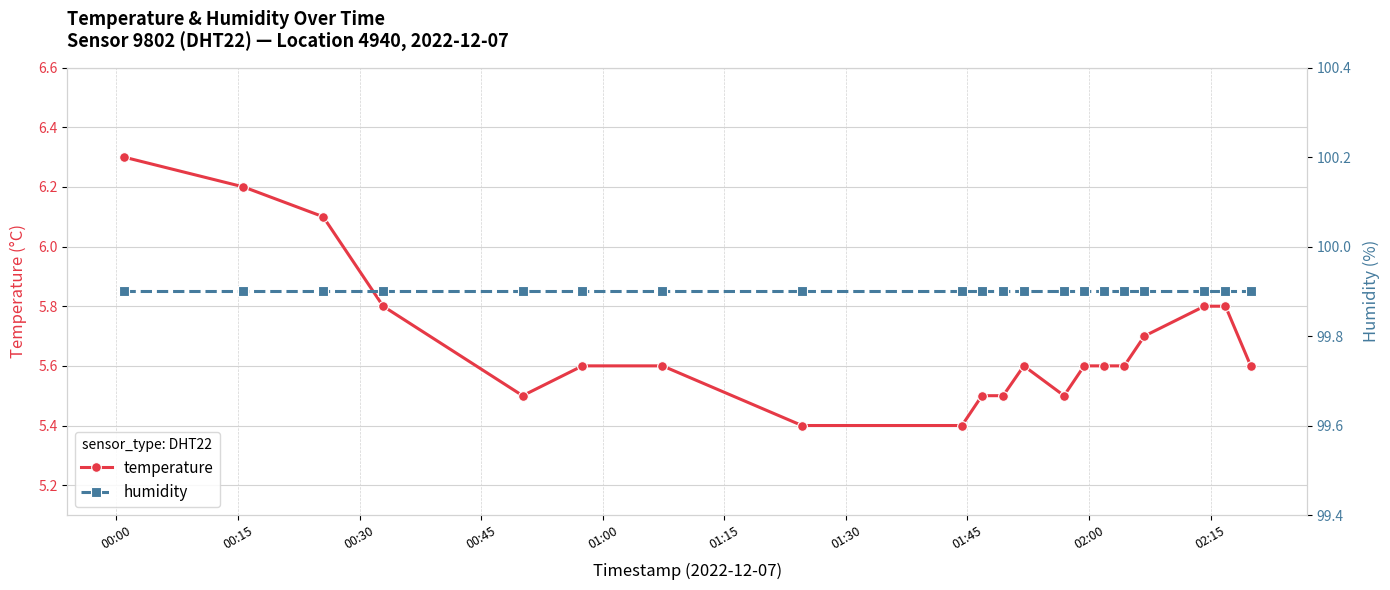

Count the temperature values in the range 5 to 6.

17